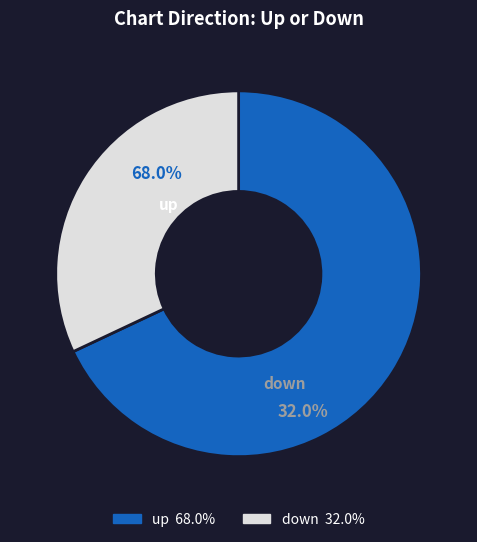

The up slice represents 59% of the pie. True or false?

False